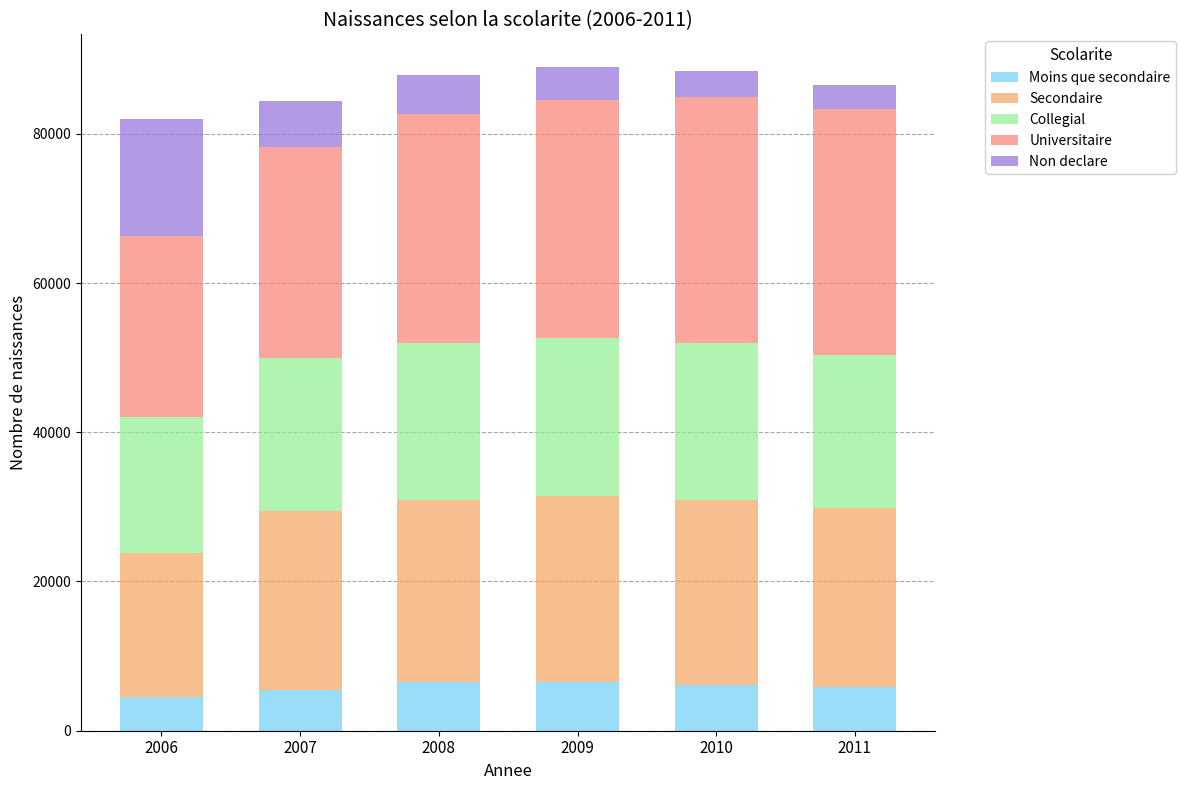

What is the sum of all Moins que secondaire values?

35091